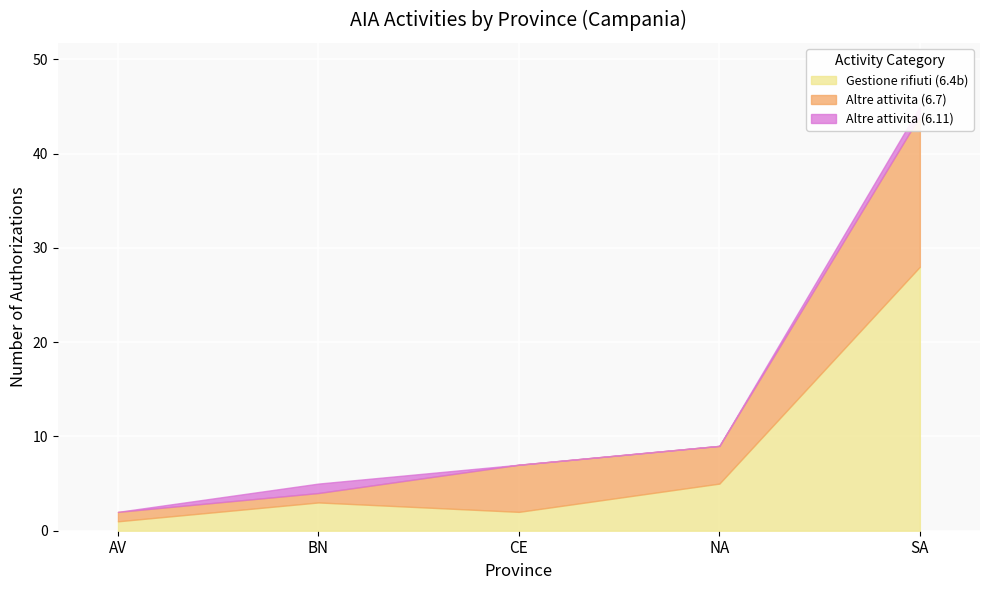

Which series has the largest total across all categories?

Gestione rifiuti (6.4b)